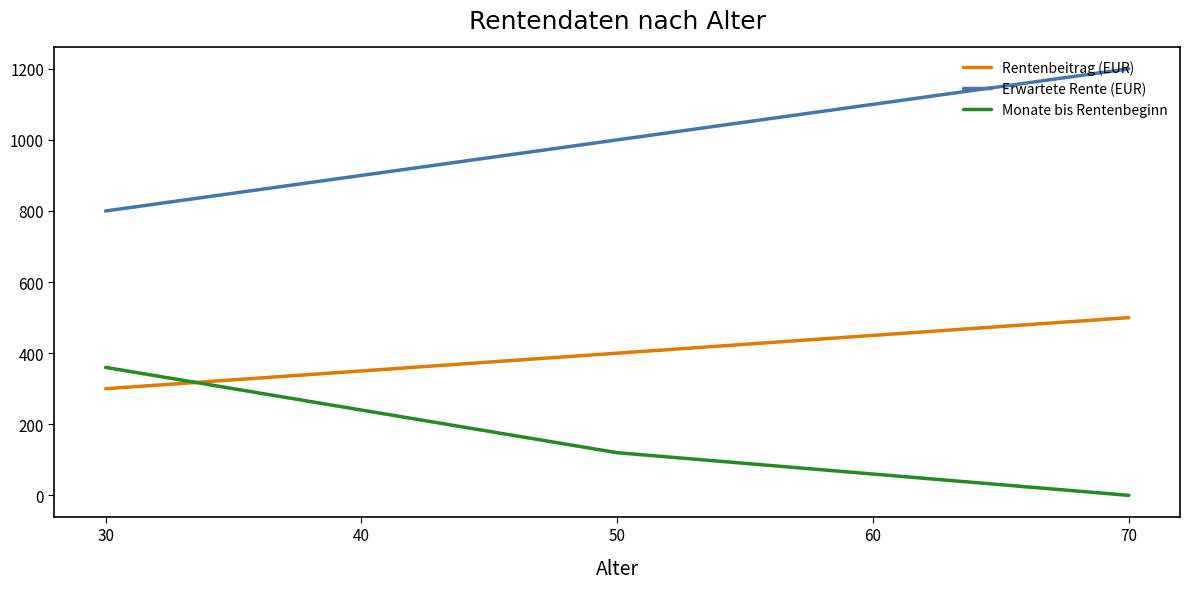

Reading right to left, what are all the values shown in this chart?

Rentenbeitrag (EUR): 500	450	400	350	300
Erwartete Rente (EUR): 1200	1100	1000	900	800
Monate bis Rentenbeginn: 0	60	120	240	360